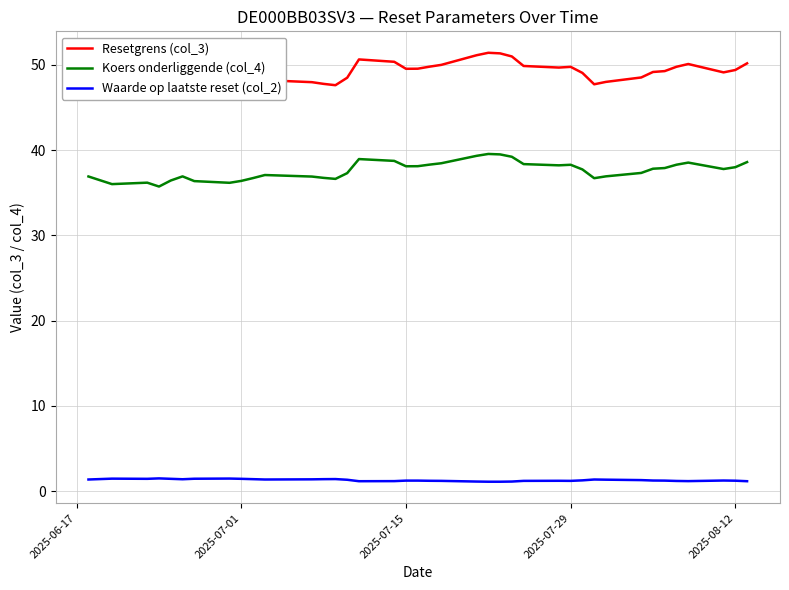

List the series in order of their overall mean, lowest first.

Waarde op laatste reset (col_2), Koers onderliggende (col_4), Resetgrens (col_3)